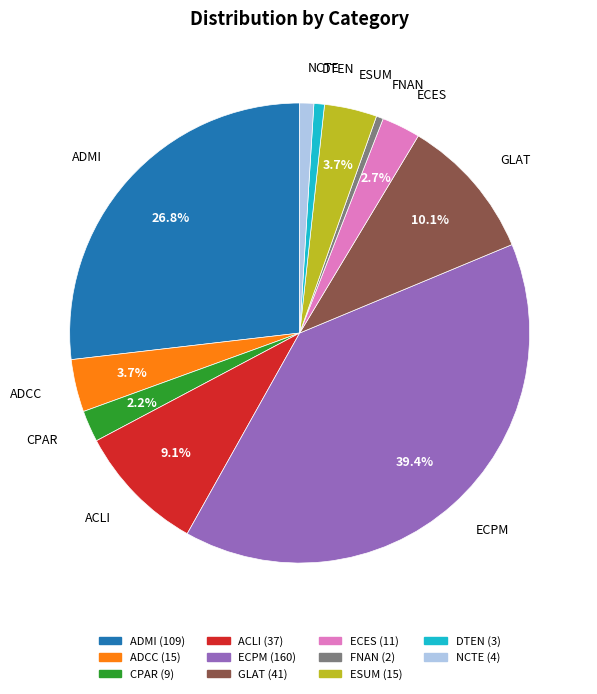

To the nearest percent, what is the combined percentage of CPAR and ADCC?

6%